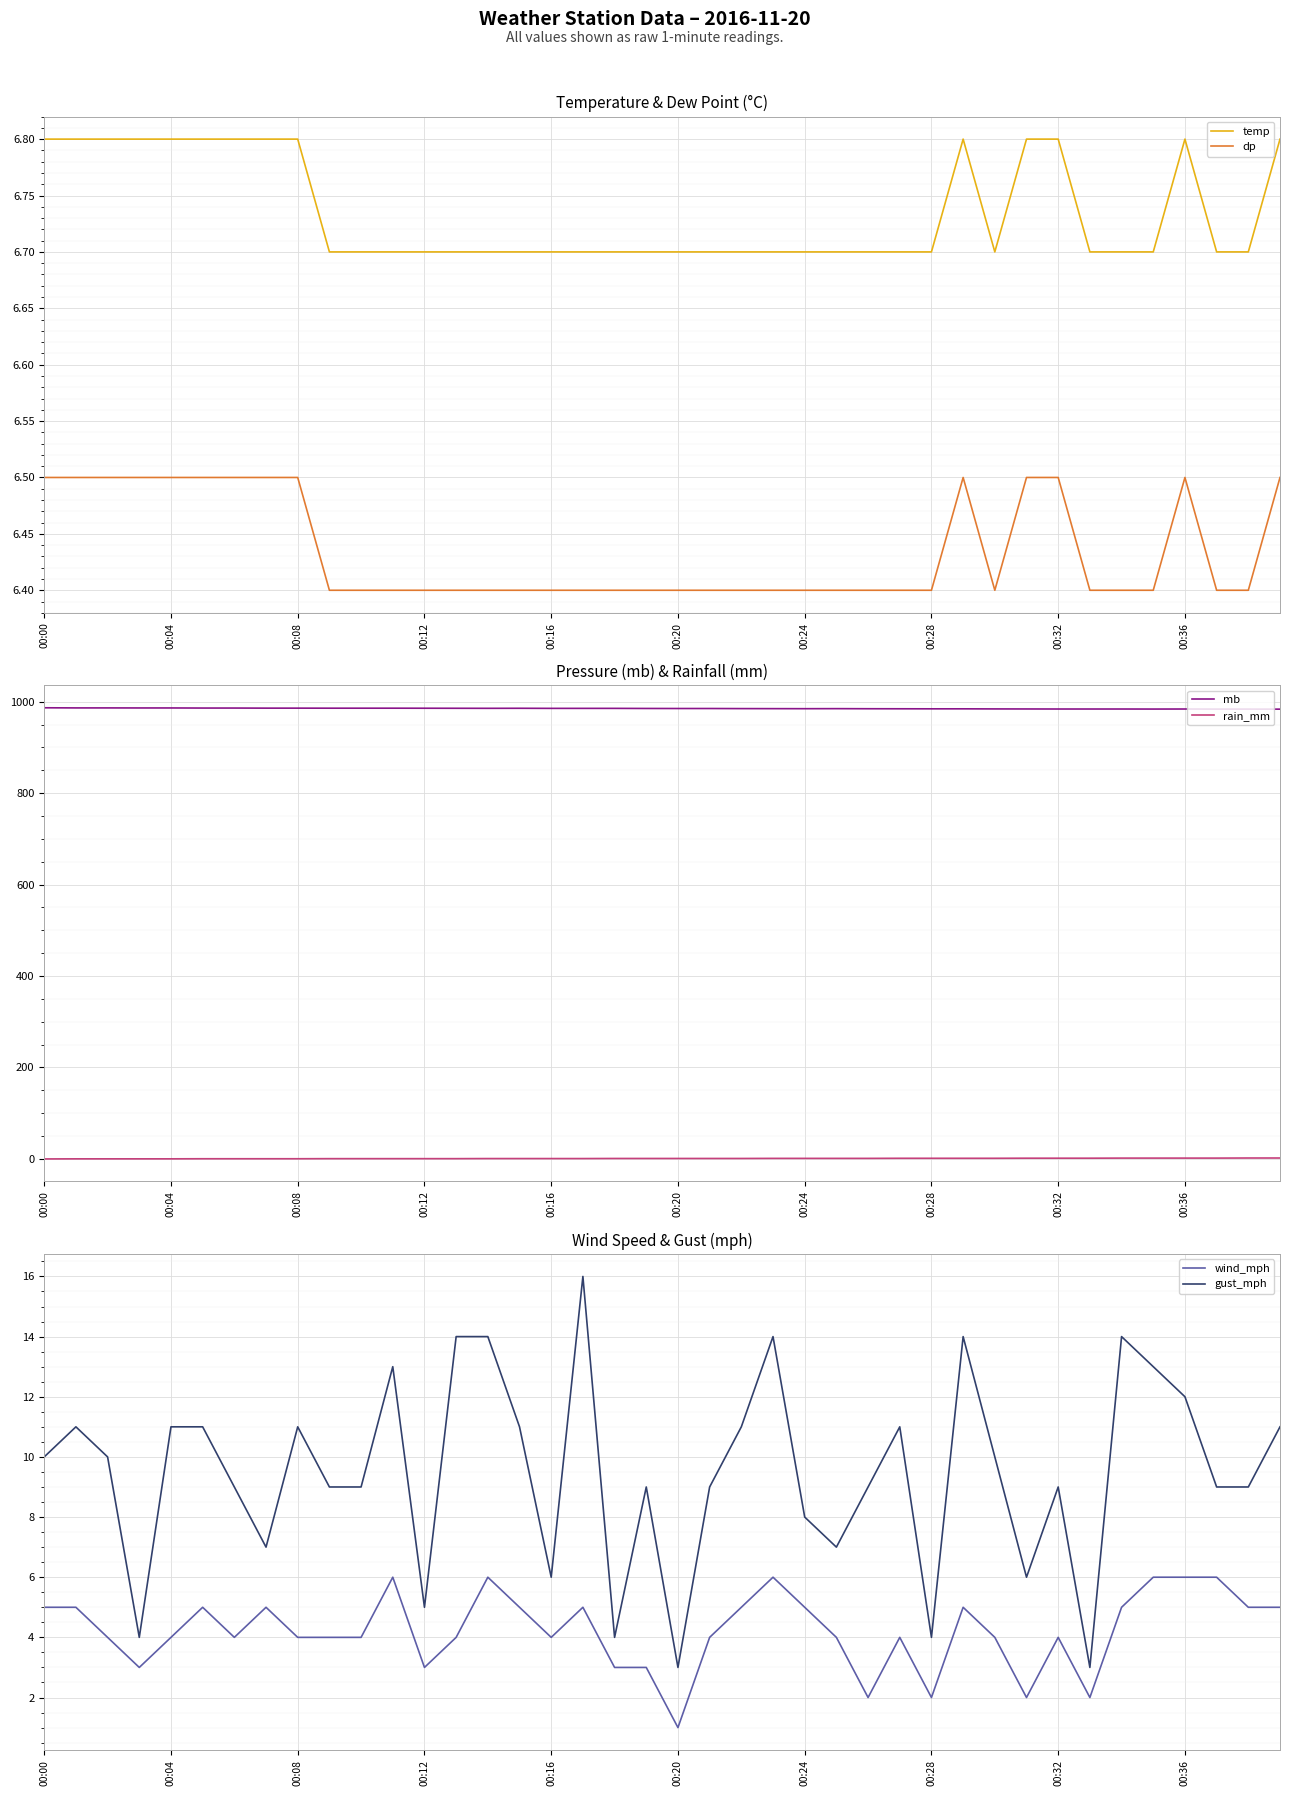

Rank the series by their maximum value, from lowest to highest.

rain_mm, wind_mph, dp, temp, gust_mph, mb